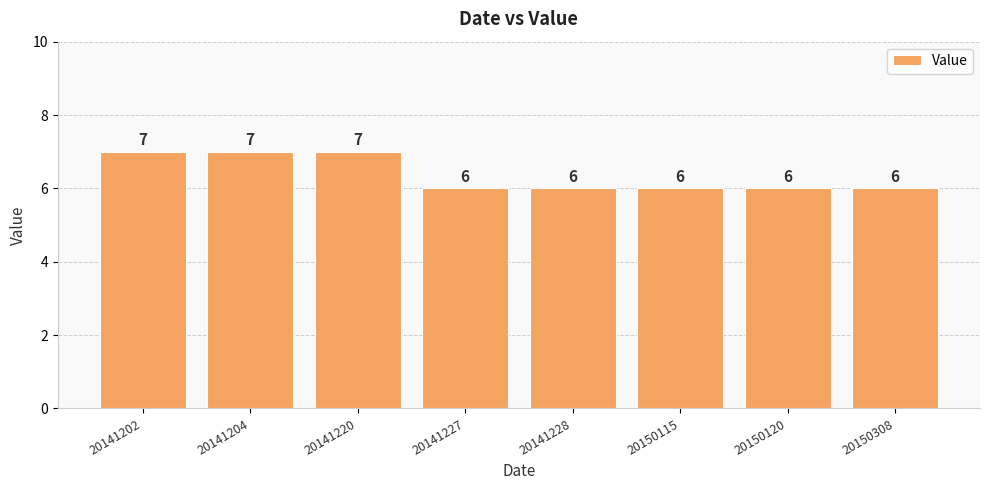

What is the value of the 4th bar from the left?

6